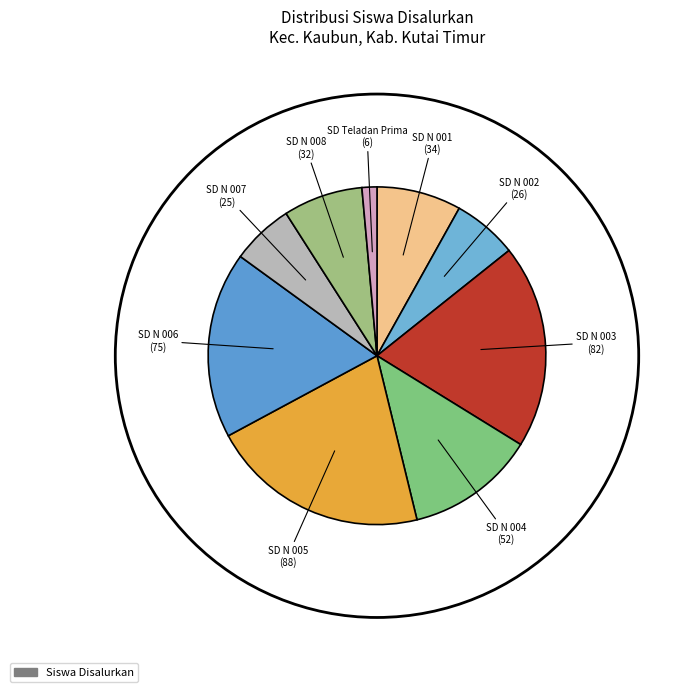

How many segments does this pie chart have?

9